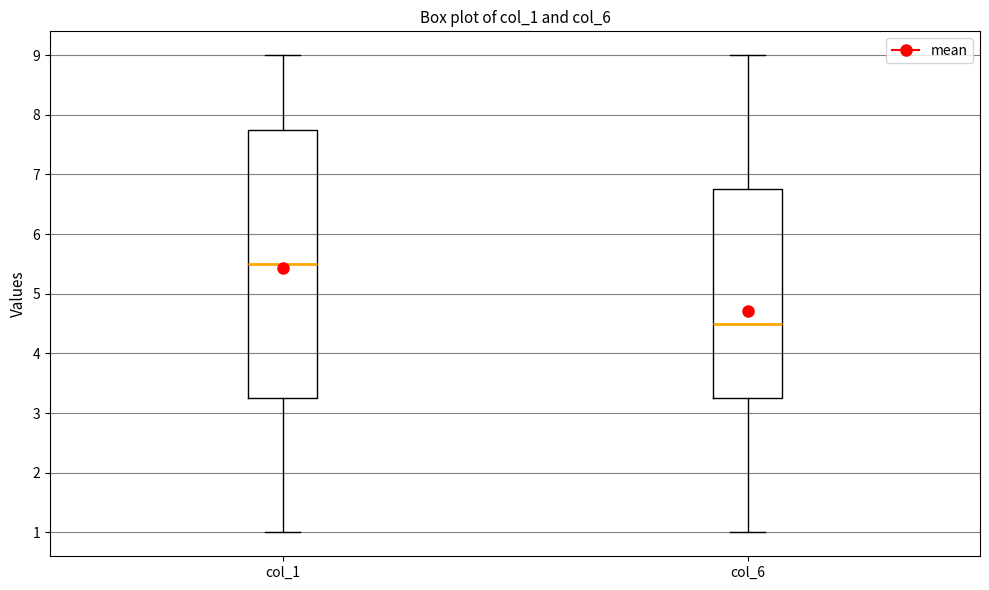

Which box's median line is the lowest?

col_6